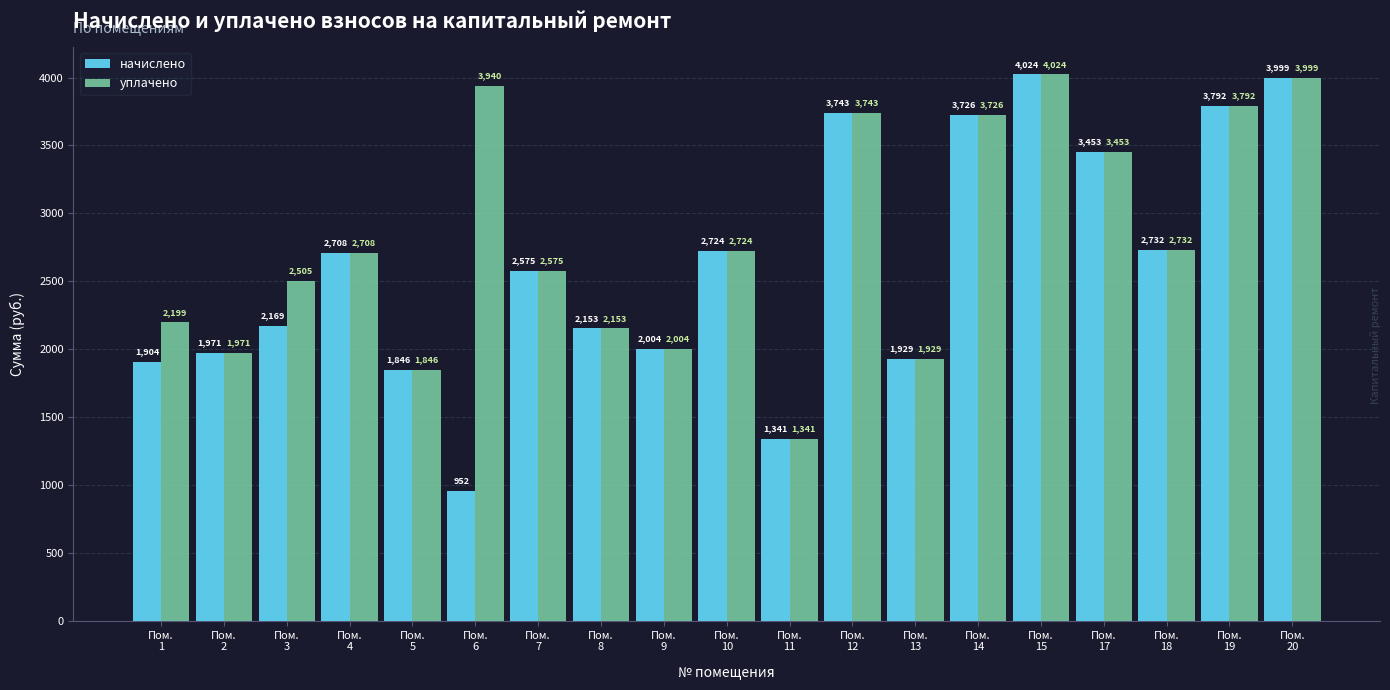

What is the difference between the уплачено values at Пом.
3 and Пом.
12?

1237.8